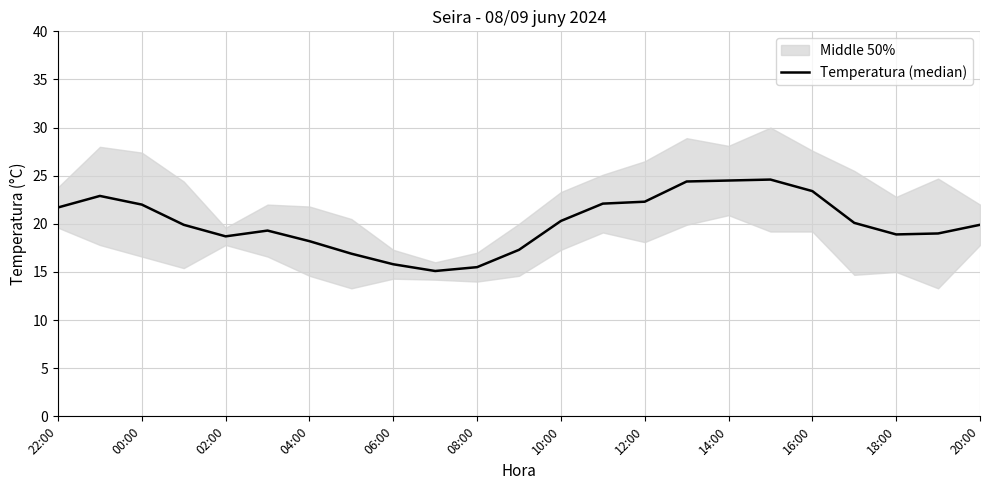

What is the difference between the second highest and second lowest values?

9.0